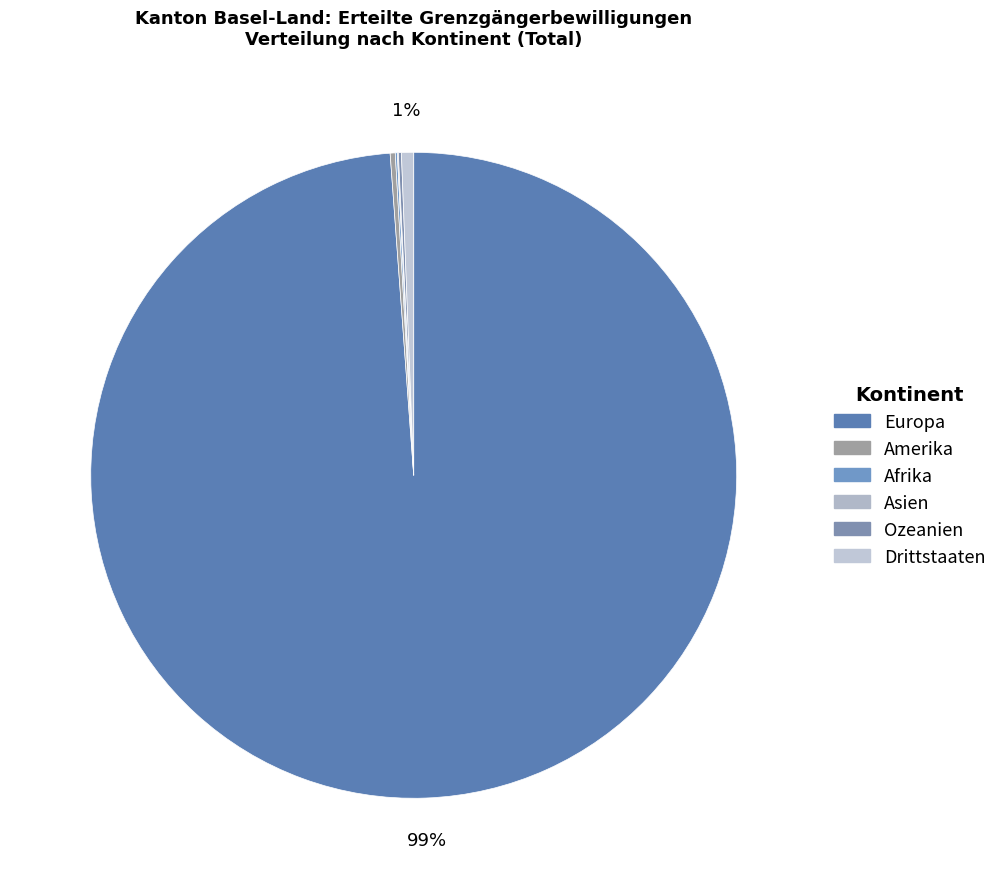

Is there a majority slice in this chart?

Yes